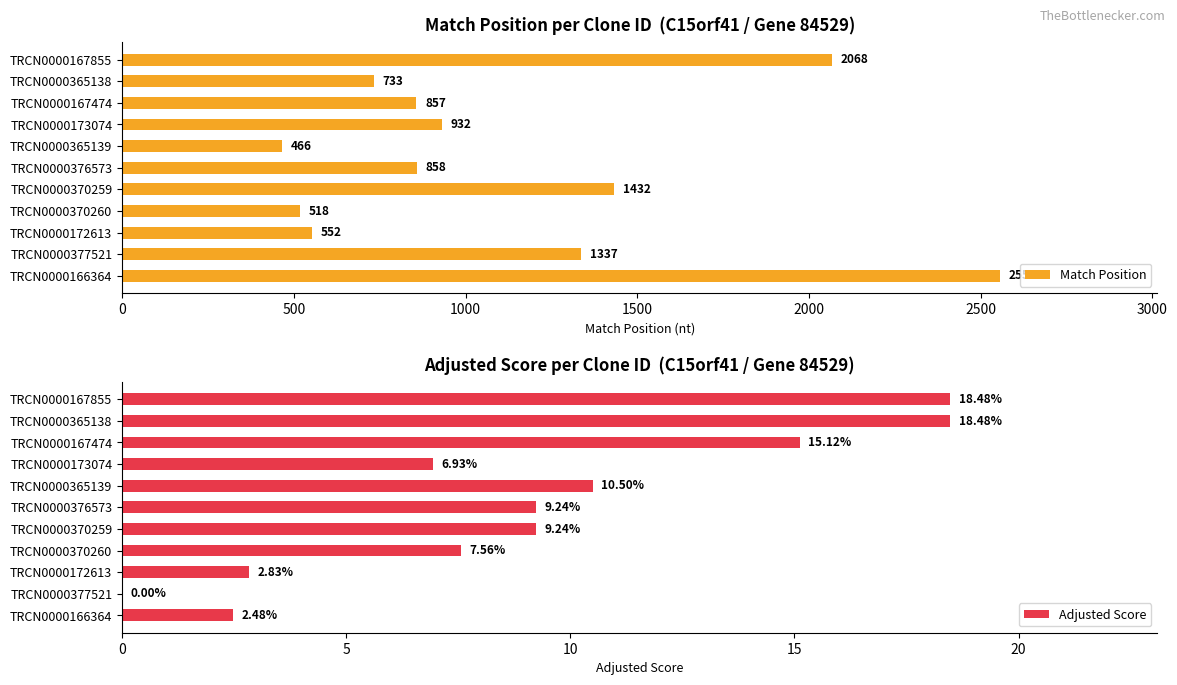

What is the sum of the Adjusted Score values at TRCN0000167855 and TRCN0000173074?

25.4